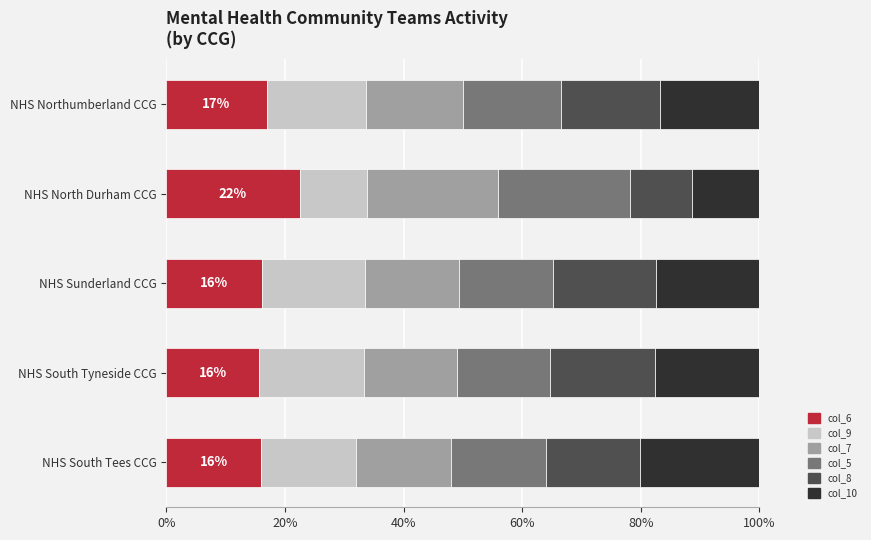

Reading left to right, list all the values displayed in this chart.

col_6 (Total CPA discharged): 16.0	15.7	16.1	22.5	16.9
col_9 (Total acute admissions): 16.0	17.6	17.4	11.4	16.7
col_7 (CPA followed up): 16.0	15.7	15.9	22.2	16.5
col_5 (CPA patients): 16.0	15.7	15.9	22.2	16.5
col_8 (Acute admissions matched): 15.8	17.6	17.4	10.5	16.7
col_10 (Proportion acute): 20.1	17.6	17.4	11.4	16.7